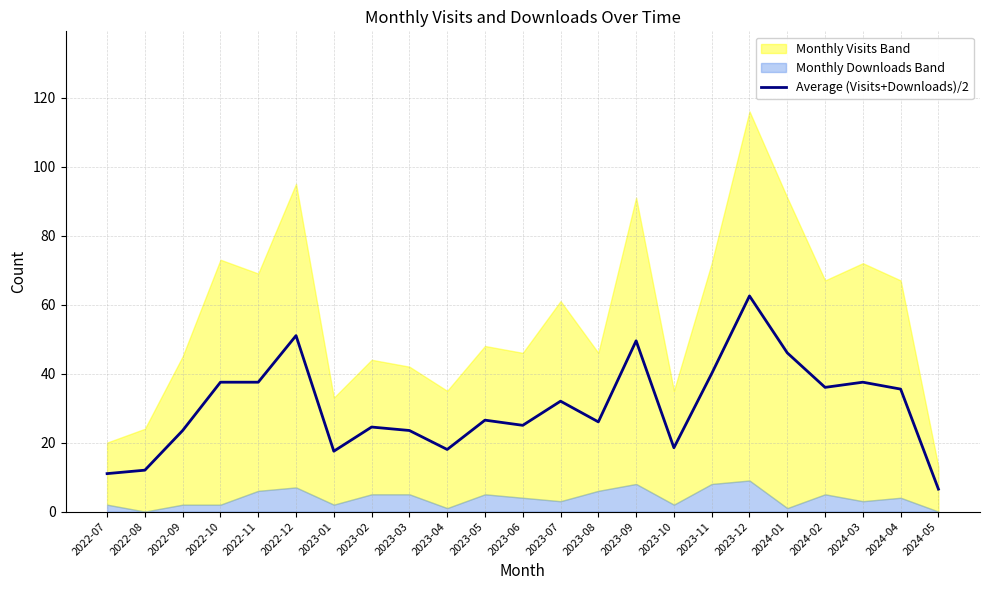

Which label corresponds to the smallest value in the chart?

2024-05